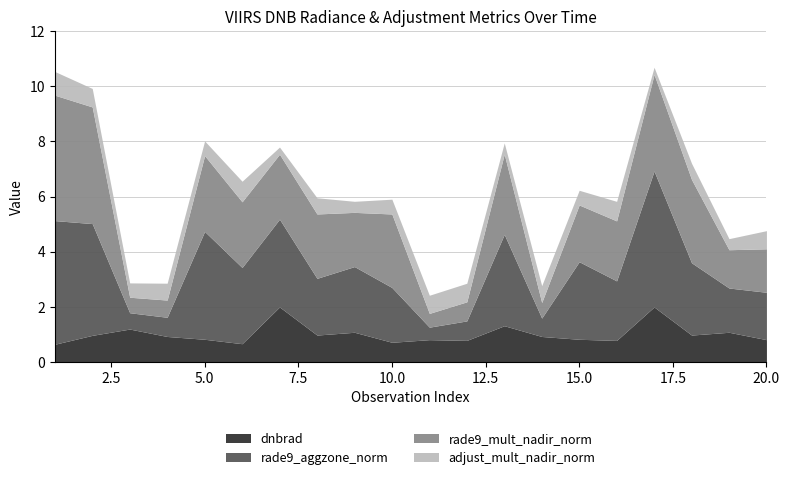

What is the sum of the dnbrad values at 17 and 20?

2.8